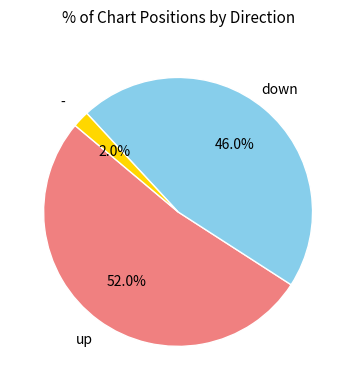

Is there a majority slice in this chart?

Yes